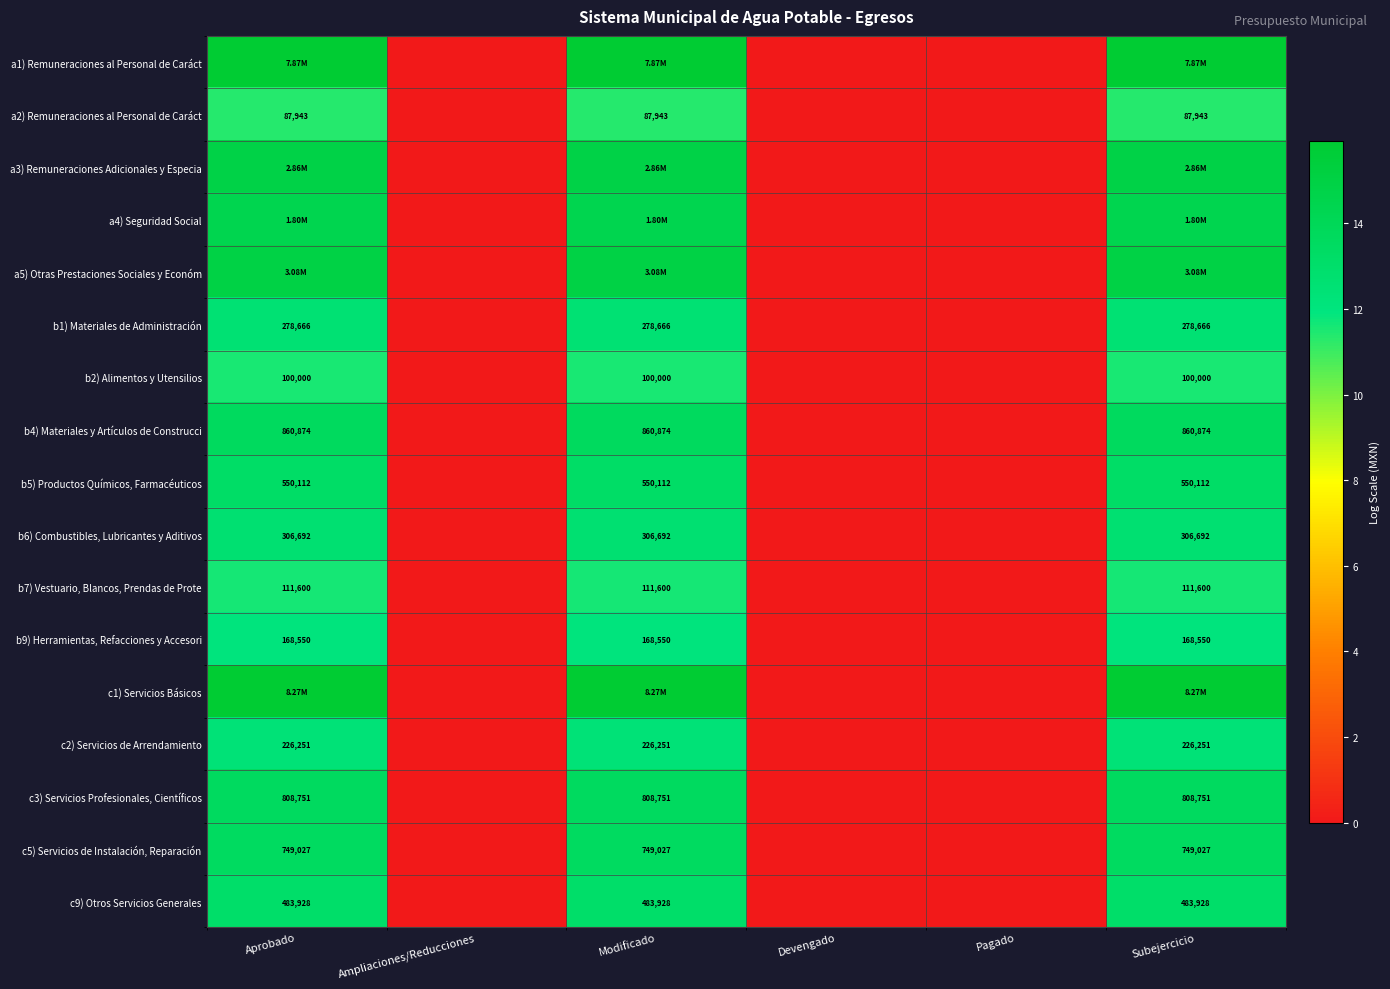

Is it true that b4) Materiales y Artículos de Construcci equals 22.6 at Subejercicio?

False